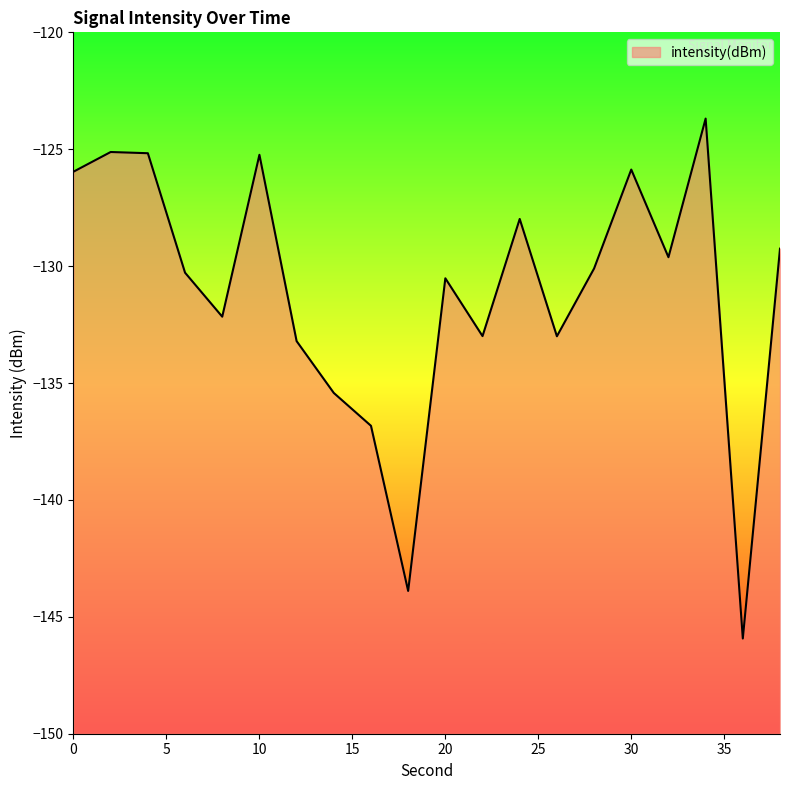

List the labels in order of value, smallest first.

36, 18, 16, 14, 12, 26, 22, 8, 20, 6, 28, 32, 38, 24, 0, 30, 10, 4, 2, 34